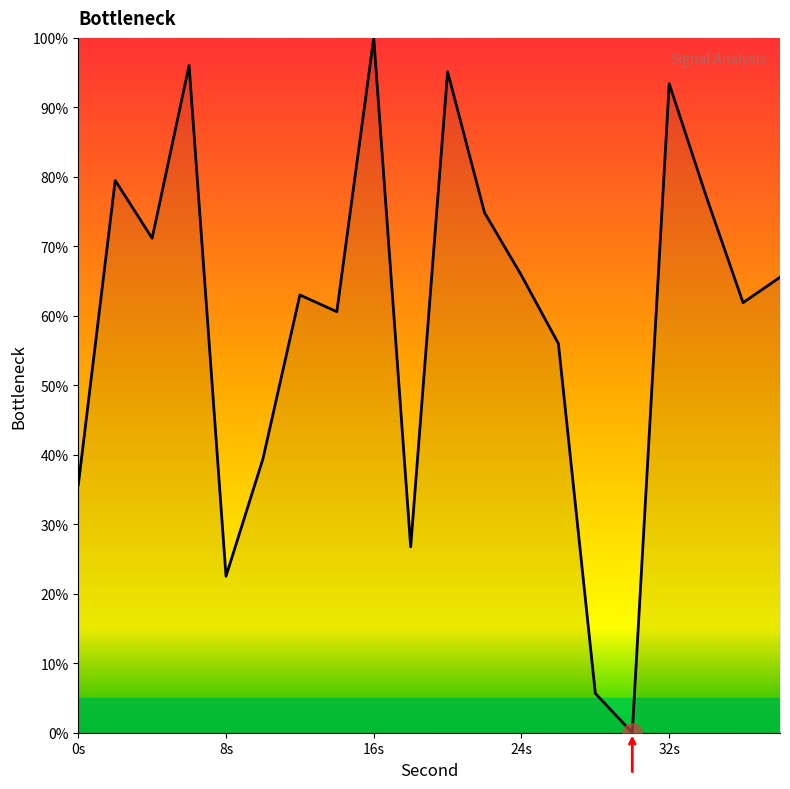

What is the difference between the maximum and minimum values?

100.0